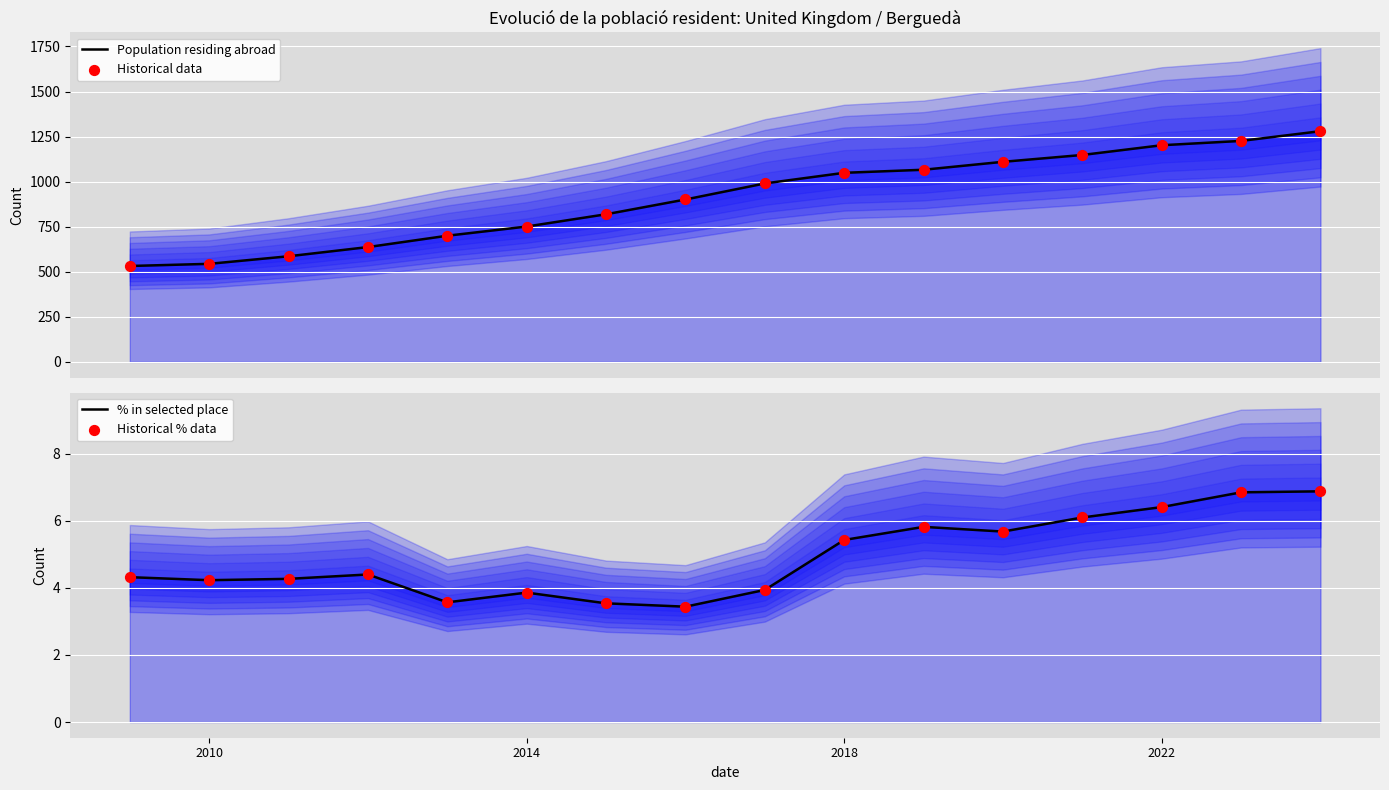

What are all the series names shown in the legend?

Population residing abroad, Historical data, % in selected place, Historical % data